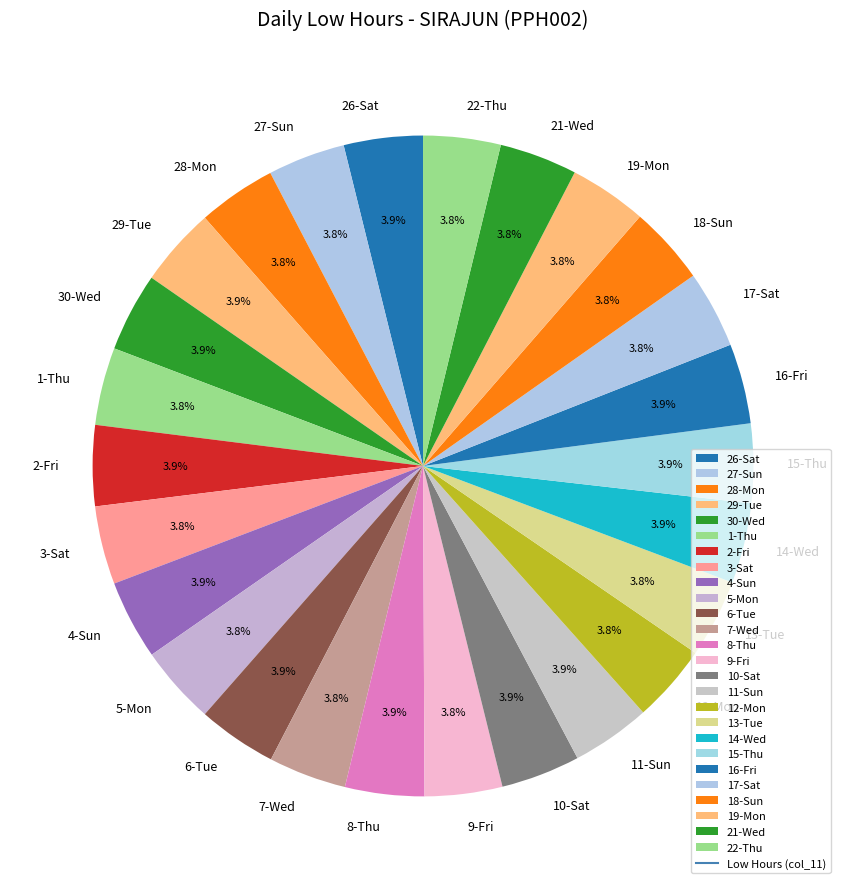

Is there any slice that represents more than half of the pie?

No